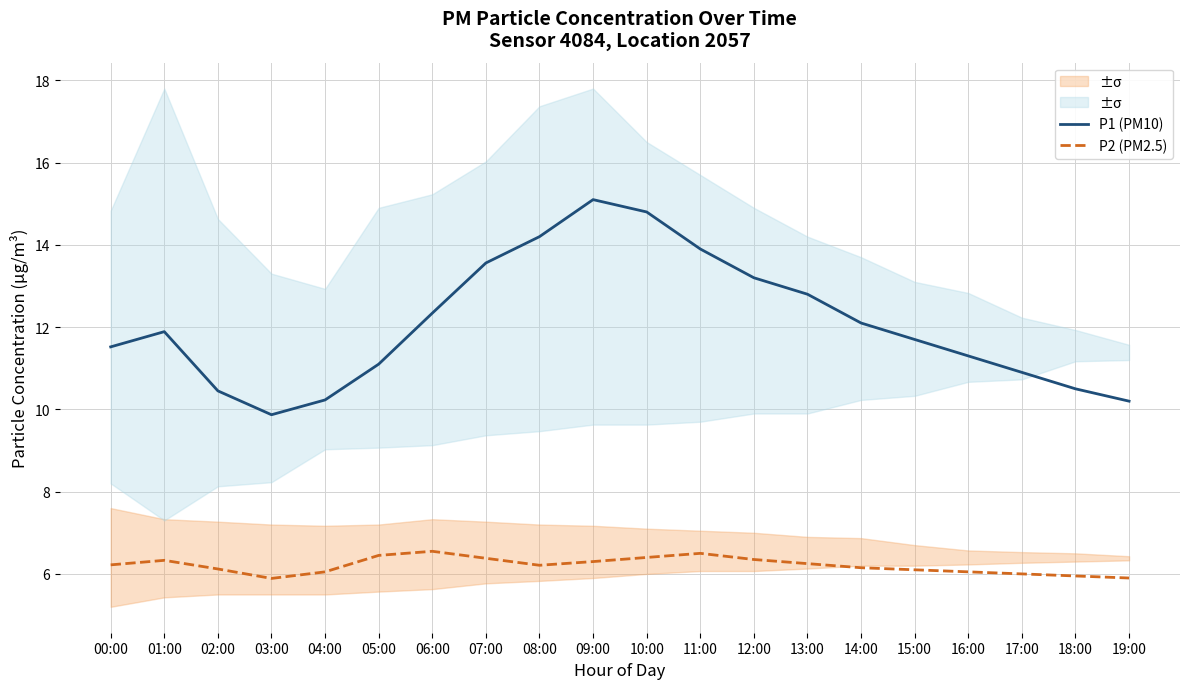

Rank the series by their average value, from highest to lowest.

P1 (PM10), P2 (PM2.5)